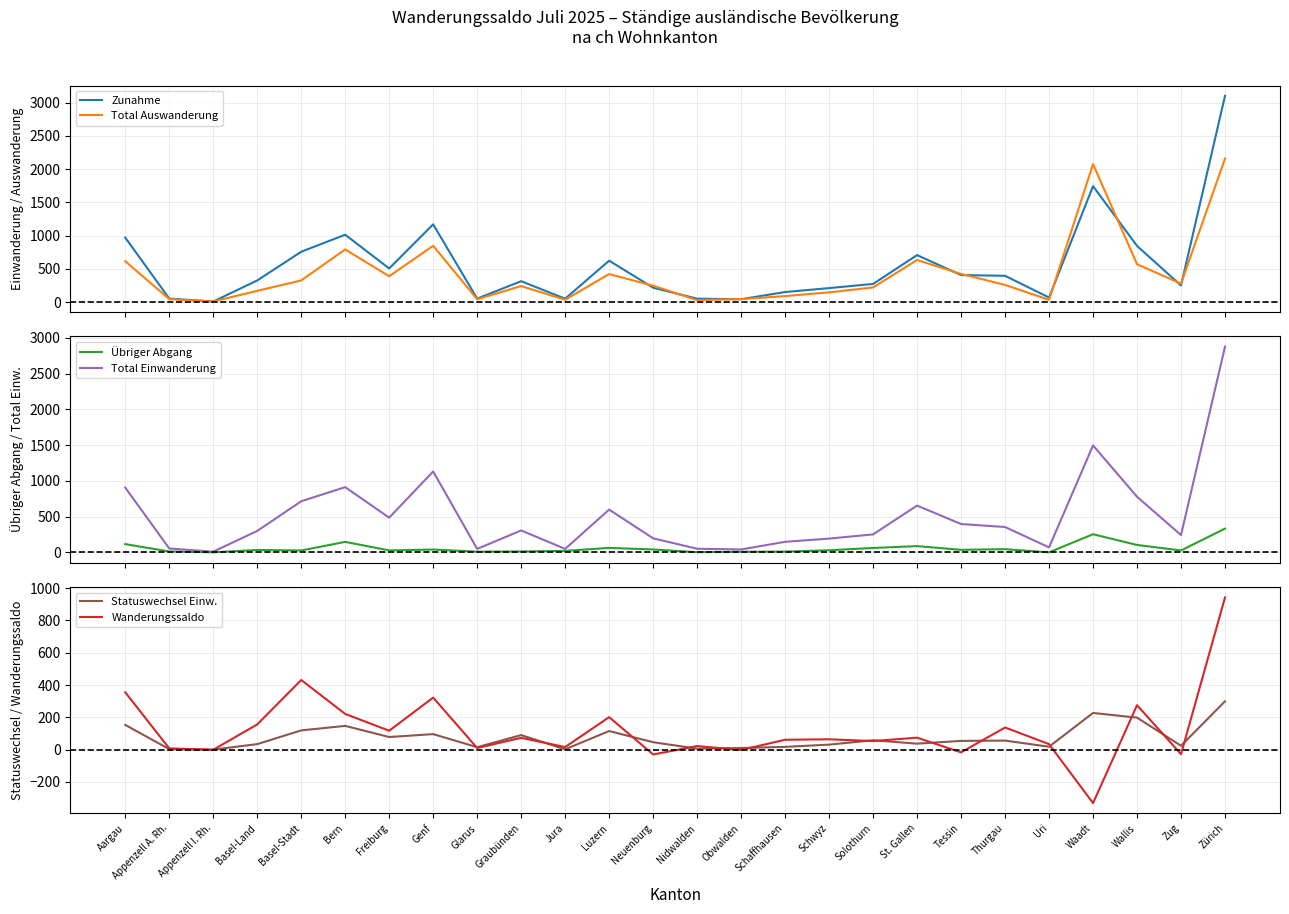

What position from the left is Solothurn?

18